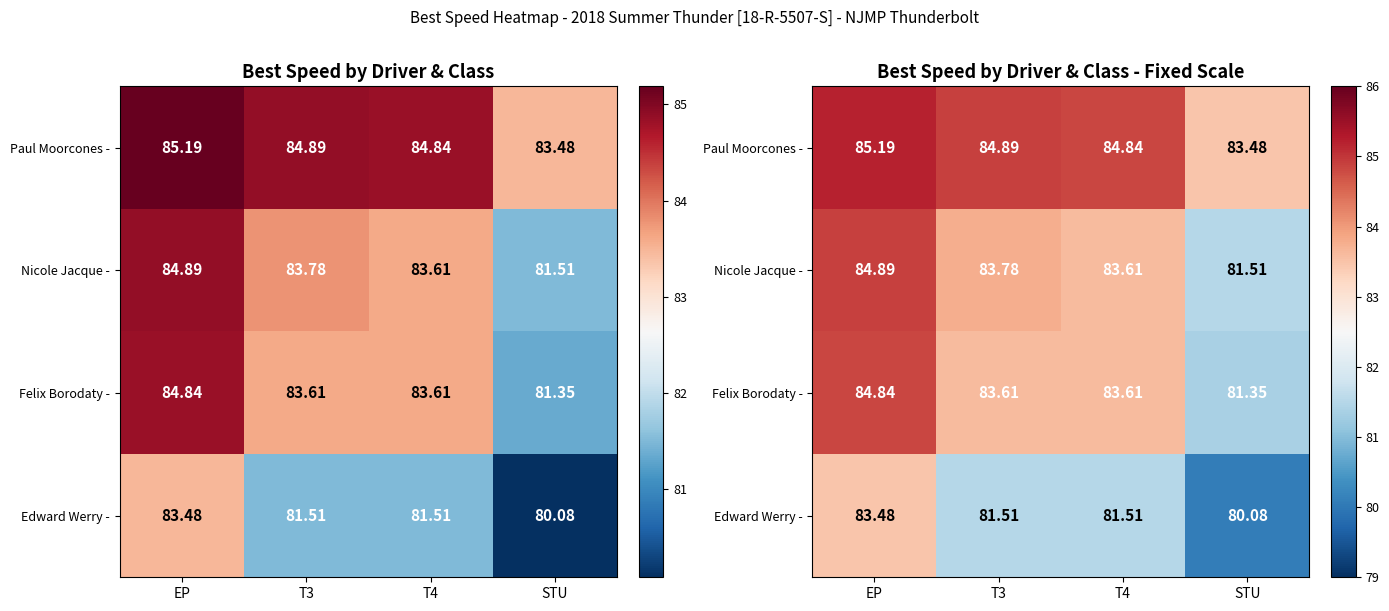

The value of Nicole Jacque - at T4 is 83.6. True or false?

True